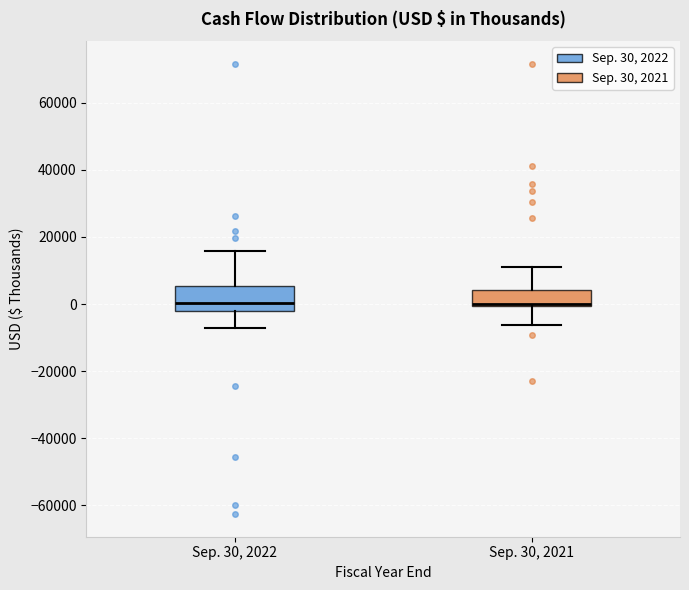

Reading left to right, read every box against the y-axis: the position of its median line, the range the box covers, and the ends of its whiskers. The values are not printed on the chart, so give them approximately, as read against the axis.

Sep. 30, 2022: median 0, box -2000 to 6000, whiskers -8000 to 16000
Sep. 30, 2021: median 0 (just above the box's lower edge), box 0 to 4000, whiskers -6000 to 12000